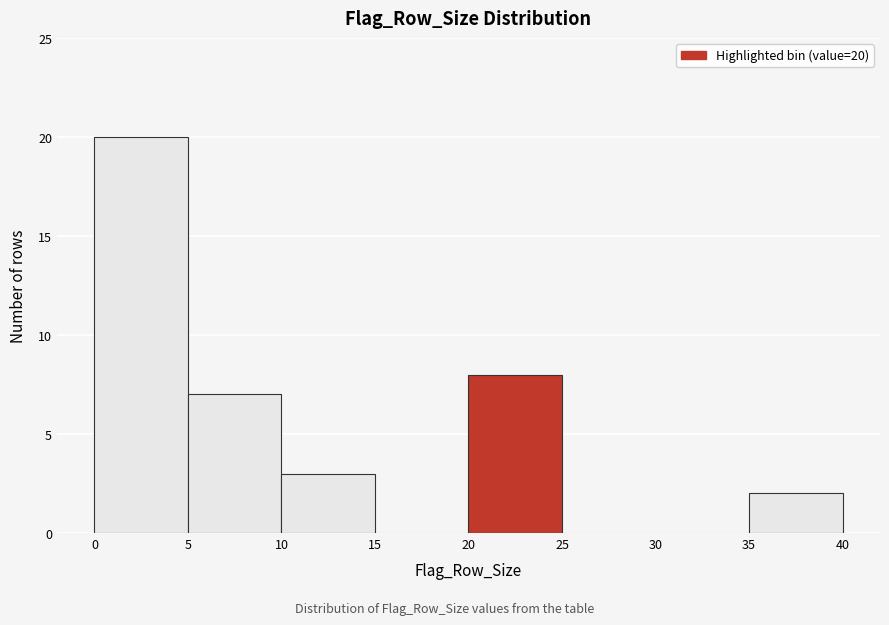

Over which range of the x-axis is the bar tallest?

0 to 5